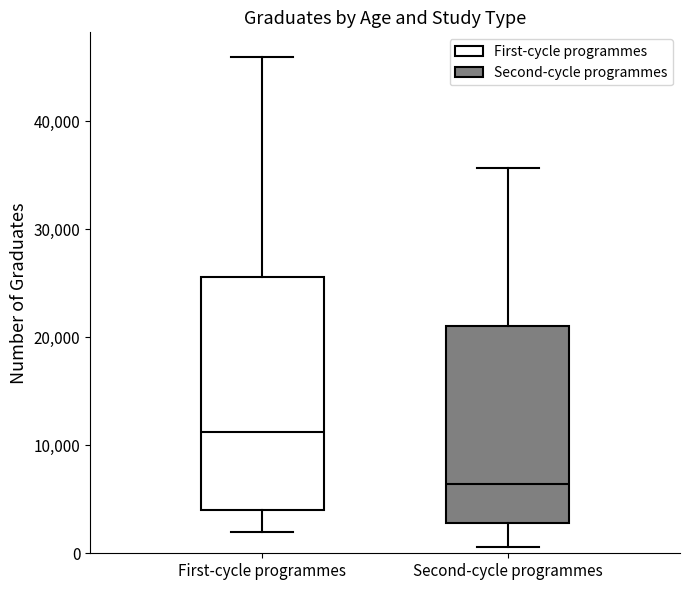

Reading left to right, read every box against the y-axis: the position of its median line, the range the box covers, and the ends of its whiskers. The values are not printed on the chart, so give them approximately, as read against the axis.

First-cycle programmes: median 11000, box 4000 to 26000, whiskers 2000 to 46000
Second-cycle programmes: median 6000, box 3000 to 21000, whiskers 1000 to 36000